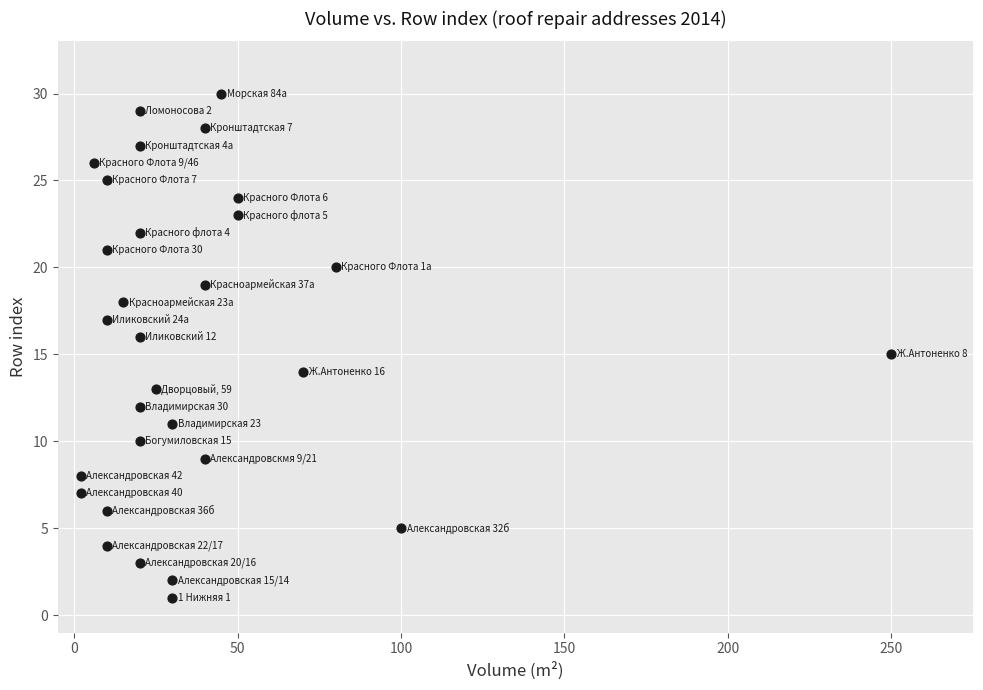

What is the range of X values (max minus min)?

248